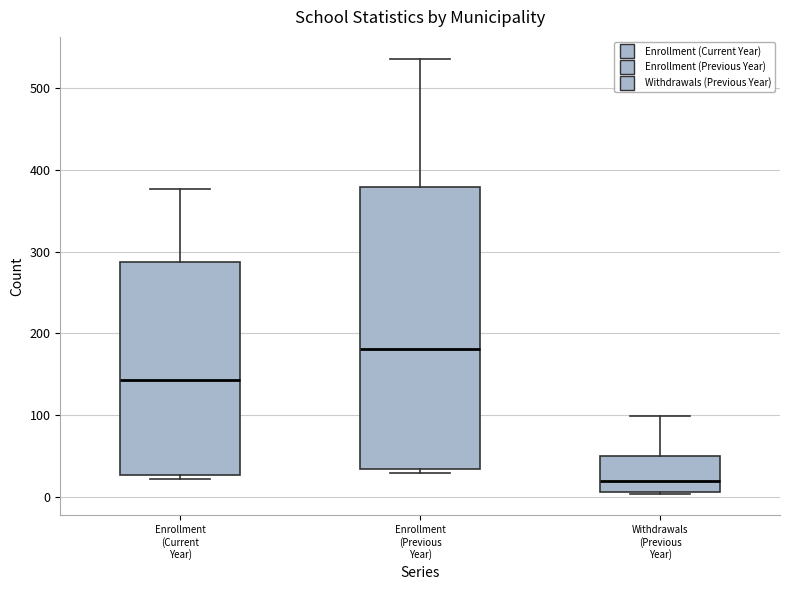

Which box's median line is the highest?

Enrollment (Previous Year)